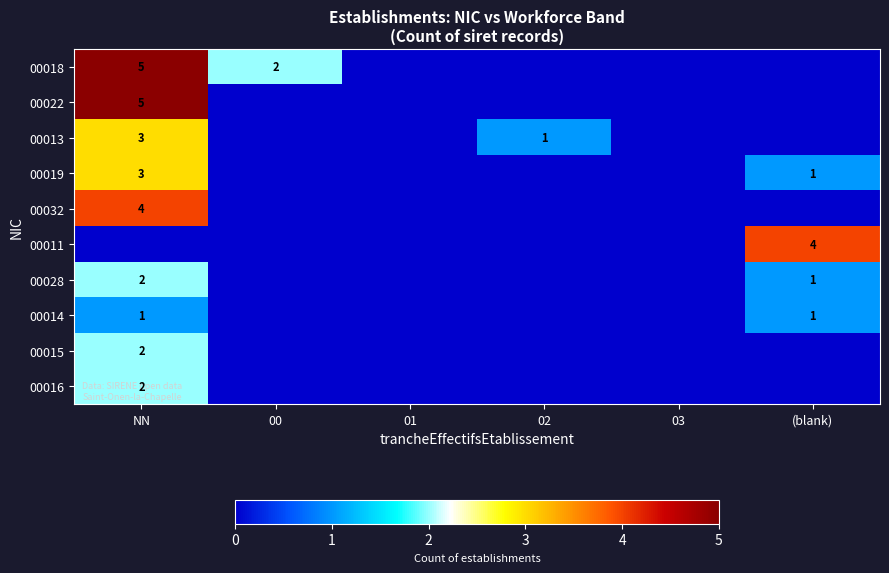

Which label corresponds to the smallest value in the chart?

01